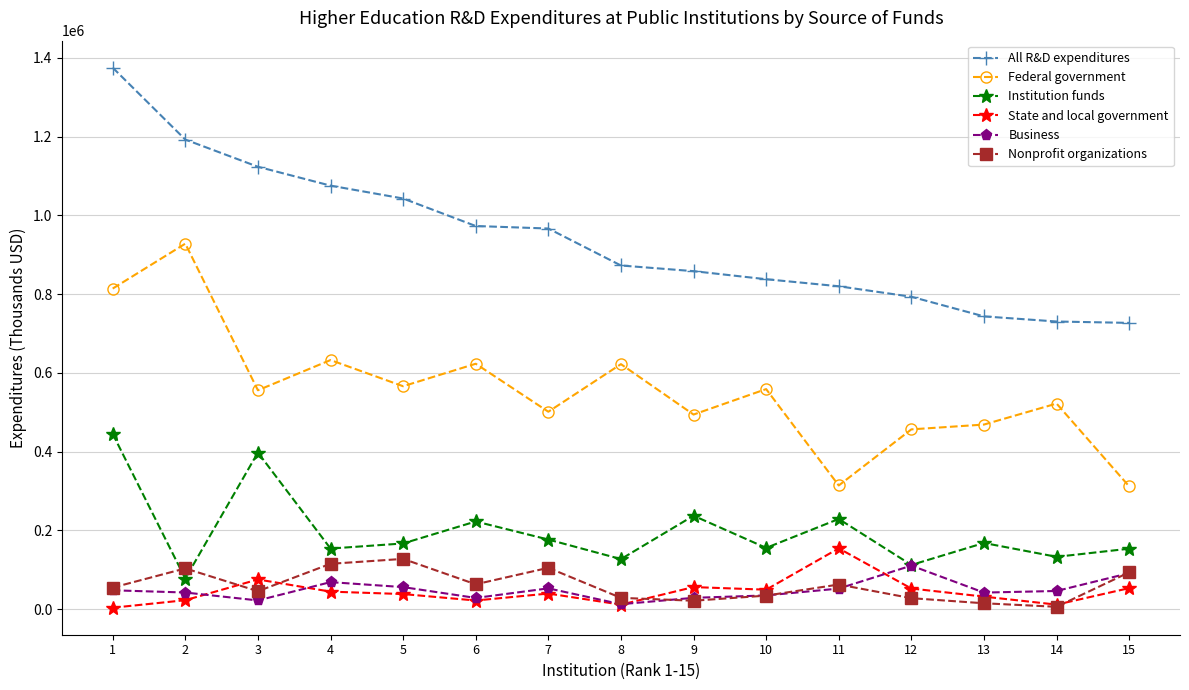

Where is State and local government nearest to the value 79049?

3